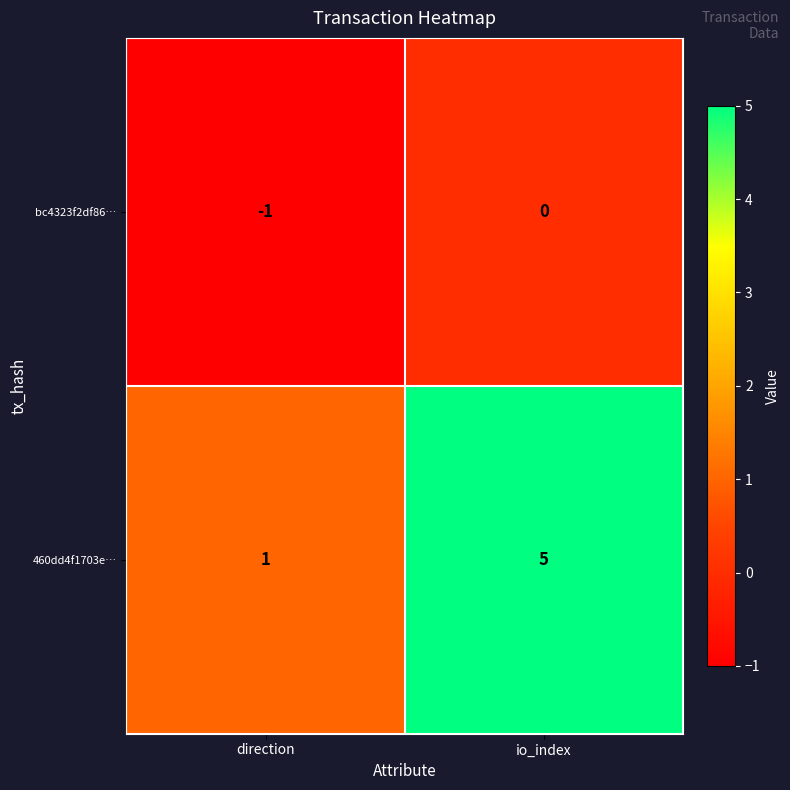

What is the spread (max minus min) of values at io_index?

5